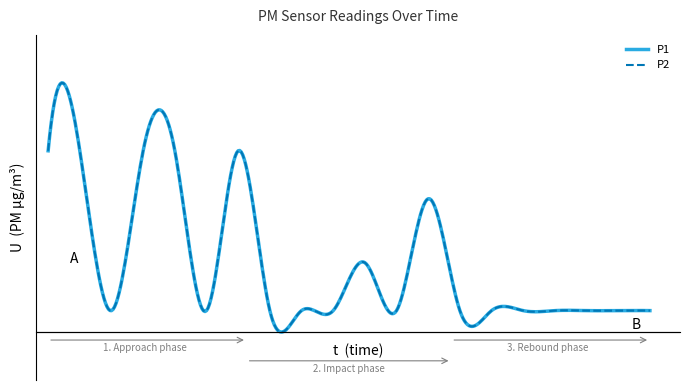

Is this an area chart (filled region under the line)?

No